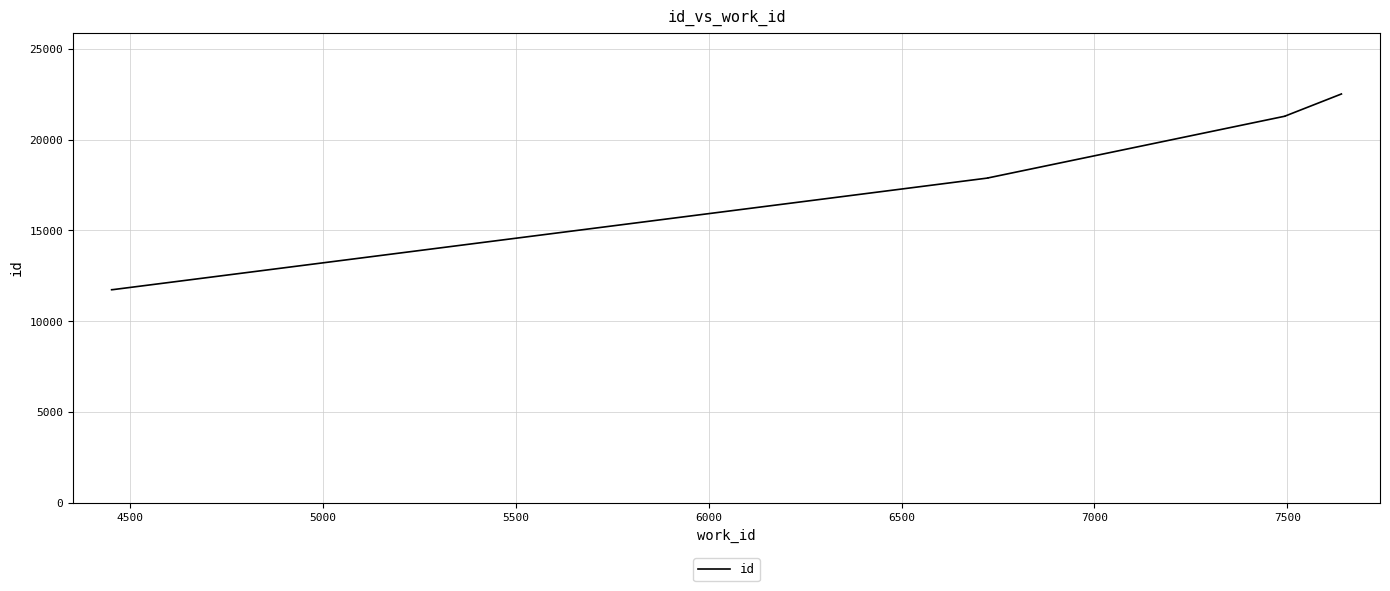

What is the sum of the values at 7500 and 6000?

39181